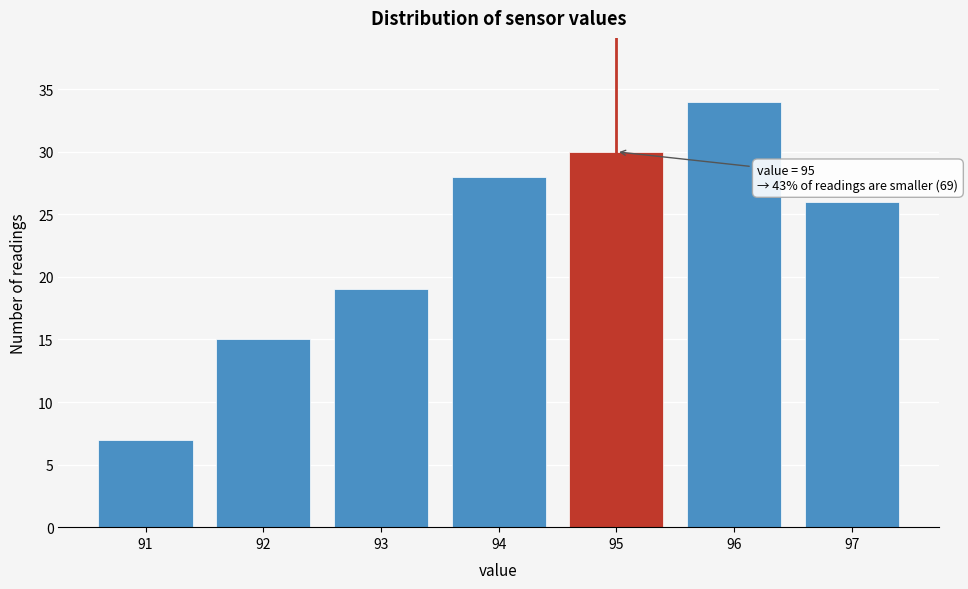

Reading right to left, what are all the values shown in this chart?

97=26	96=34	95=30	94=28	93=19	92=15	91=7